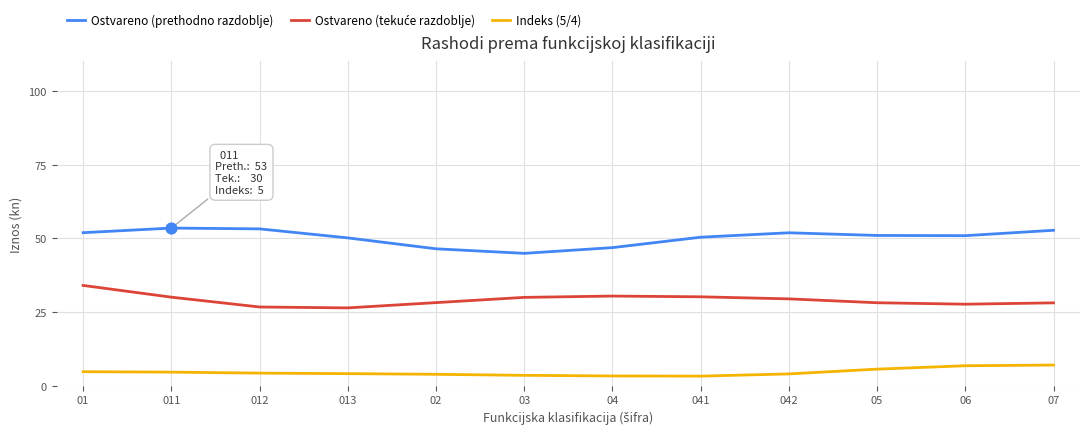

At how many categories does at least one series exceed 11?

12